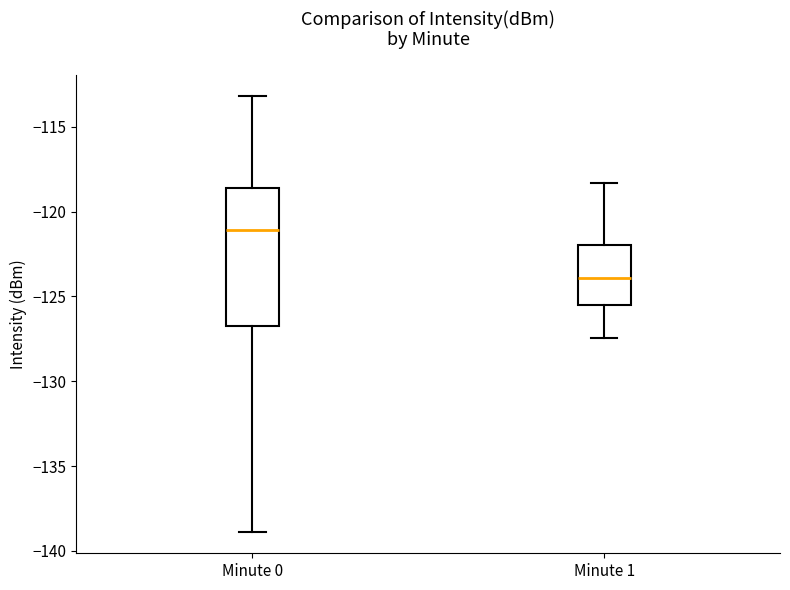

Which box has the highest median line?

Minute 0